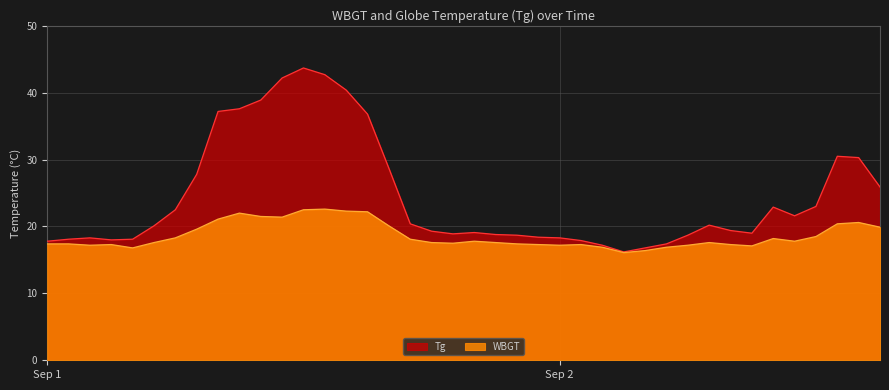

What is the greatest value displayed?

43.7